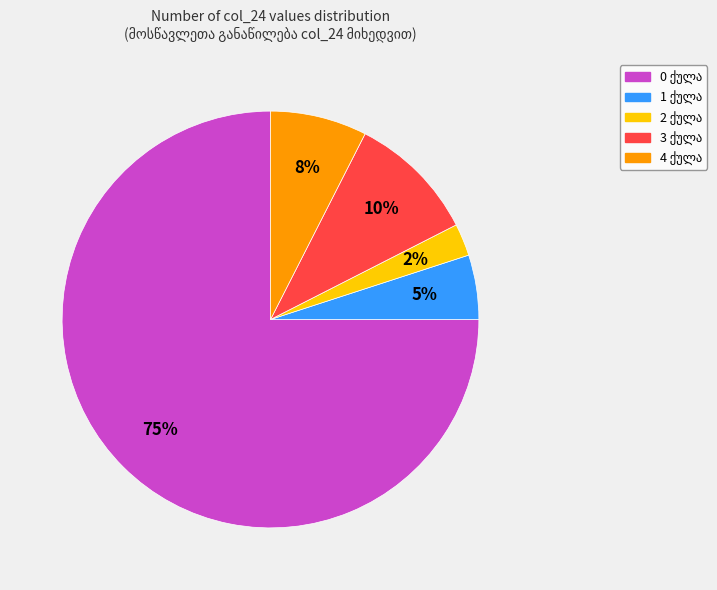

To the nearest percent, what is the average slice percentage?

20%